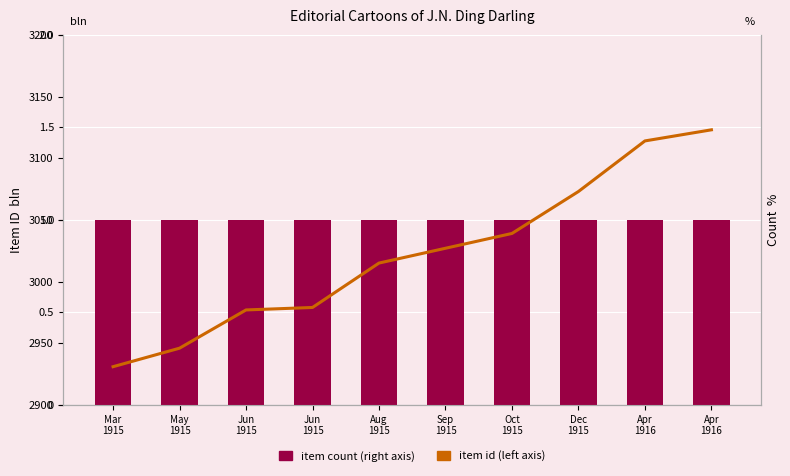

Which series has the largest total across all categories?

item id (left axis)